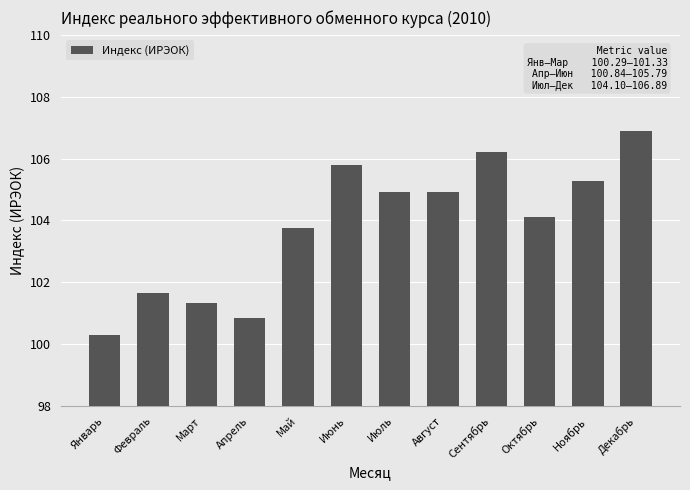

What is the average value?

103.8